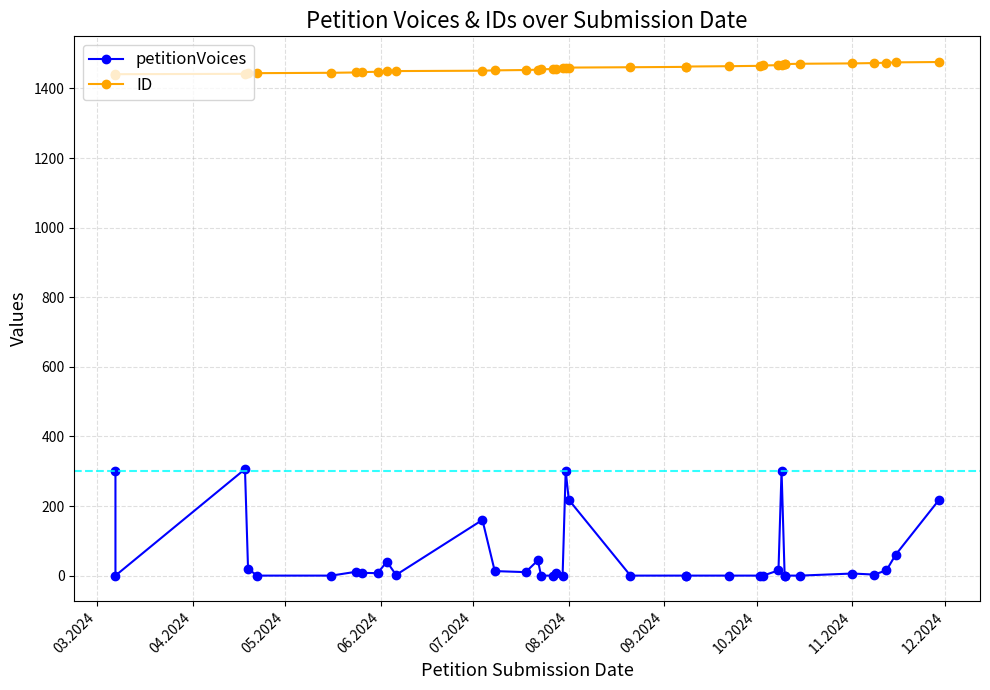

The petitionVoices series shows 11 at 10.2024. True or false?

False